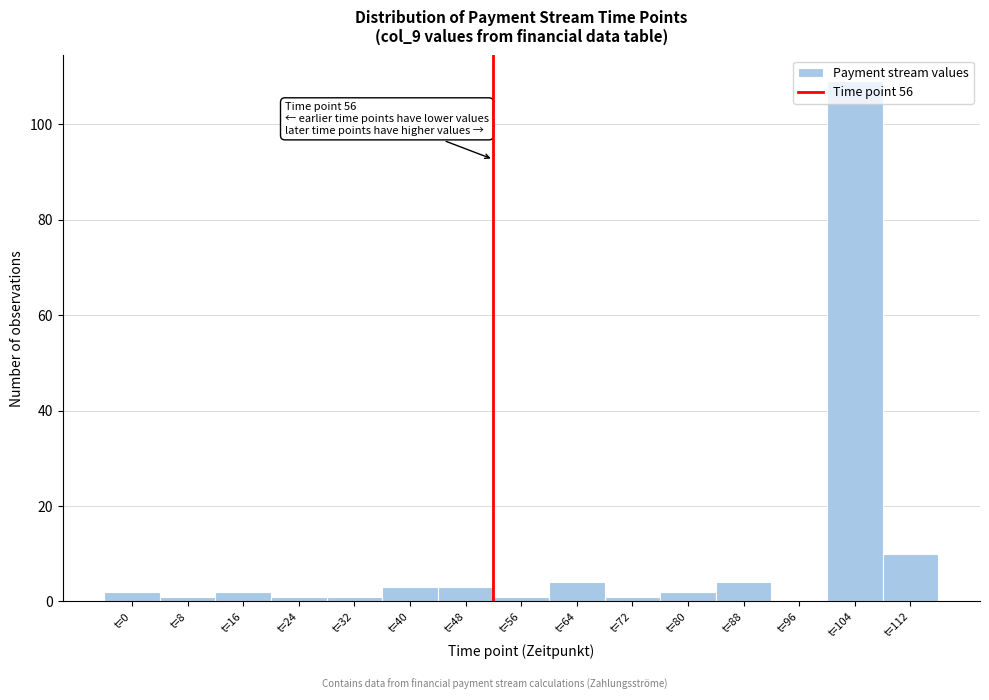

At which label is the value closest to 54?

t=112